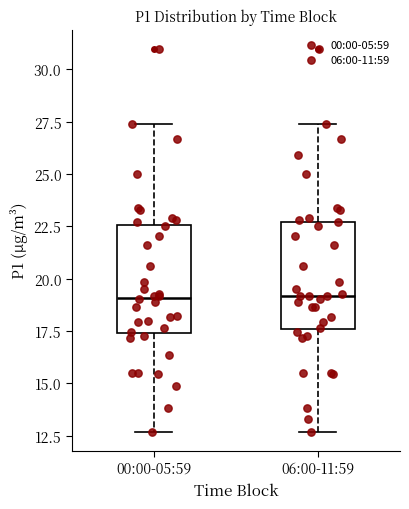

Where does the upper whisker of the box for 06:00-11:59 end on the y-axis? The values are not printed on the chart, so give them approximately, as read against the axis.

27.5